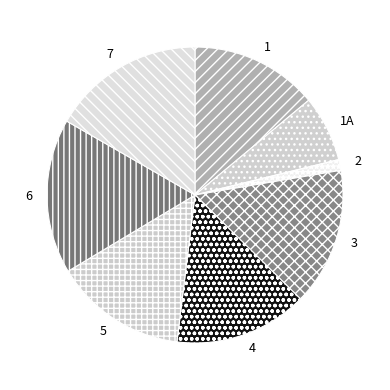

True or false: 3 accounts for 25% of the total.

False